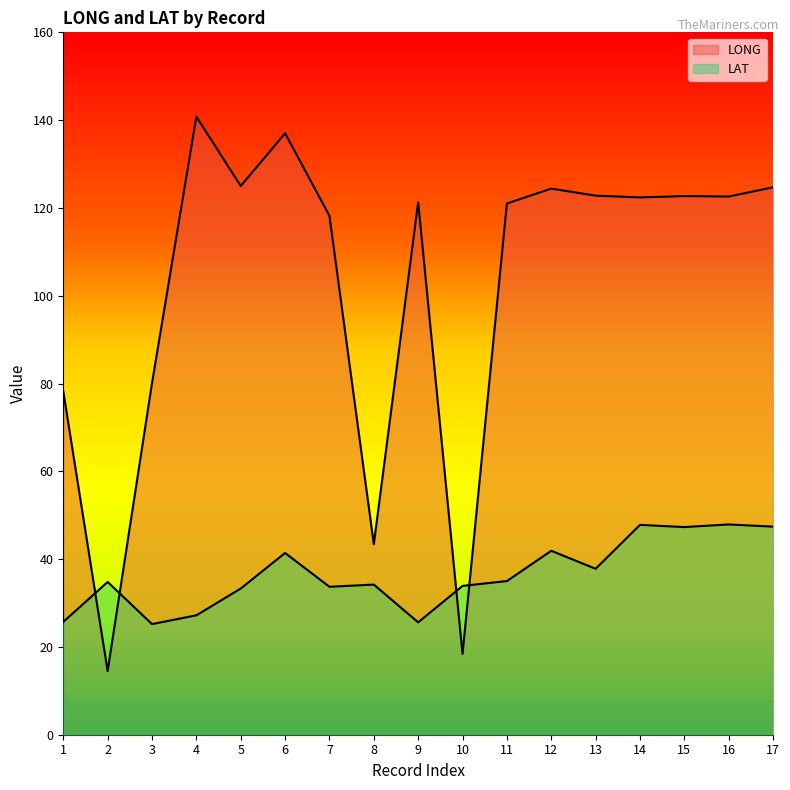

What is the value of the LAT point at the 14th from the left?

47.8